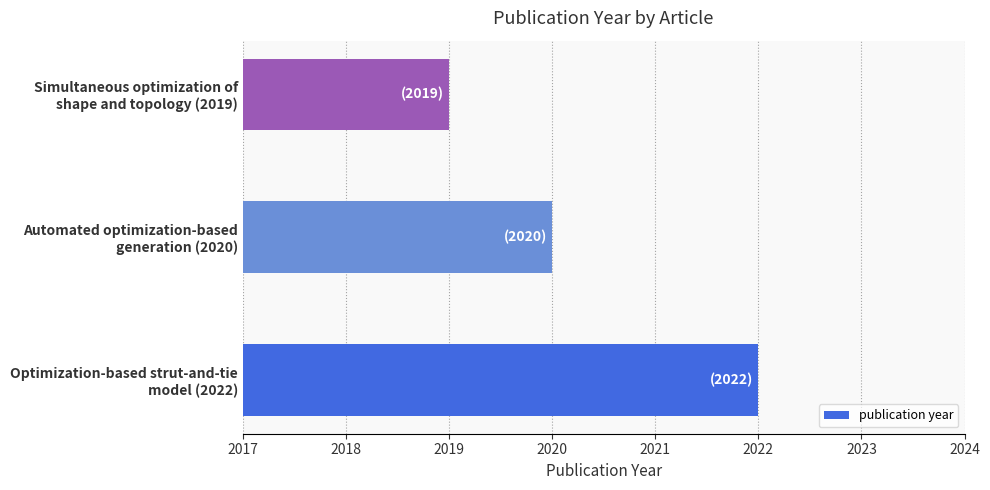

Reading bottom to top, extract all data points from this chart.

2022	2020	2019